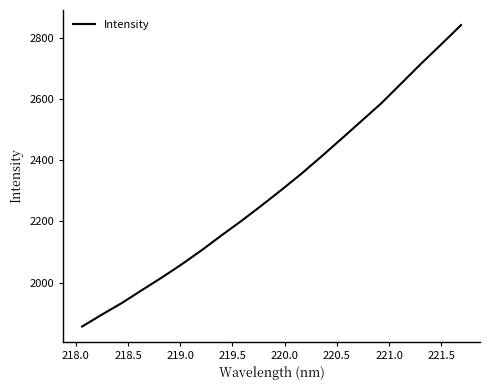

What is the smallest value displayed?

1855.8